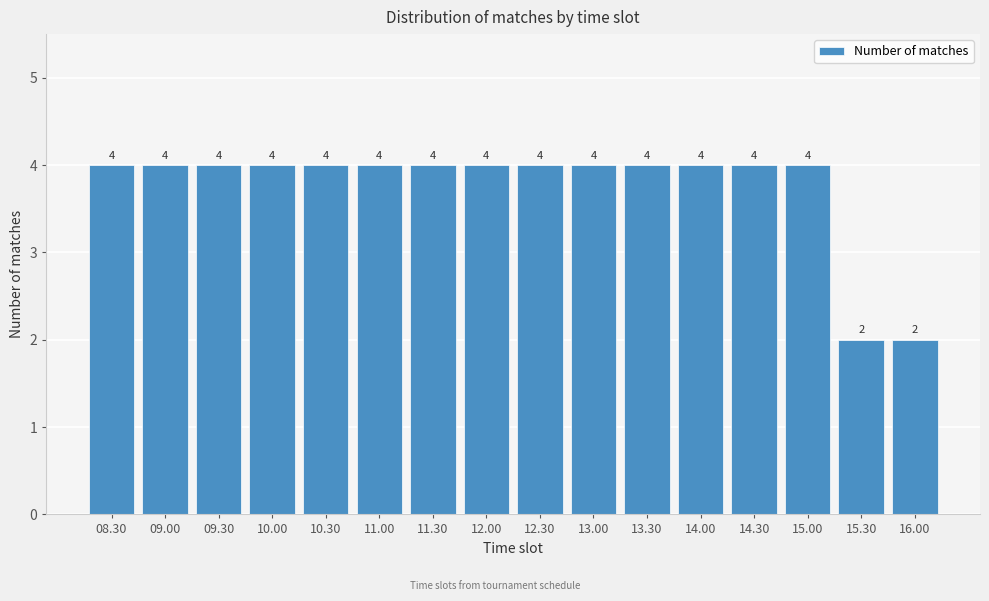

Reading right to left, transcribe all the data shown in this chart.

2	2	4	4	4	4	4	4	4	4	4	4	4	4	4	4